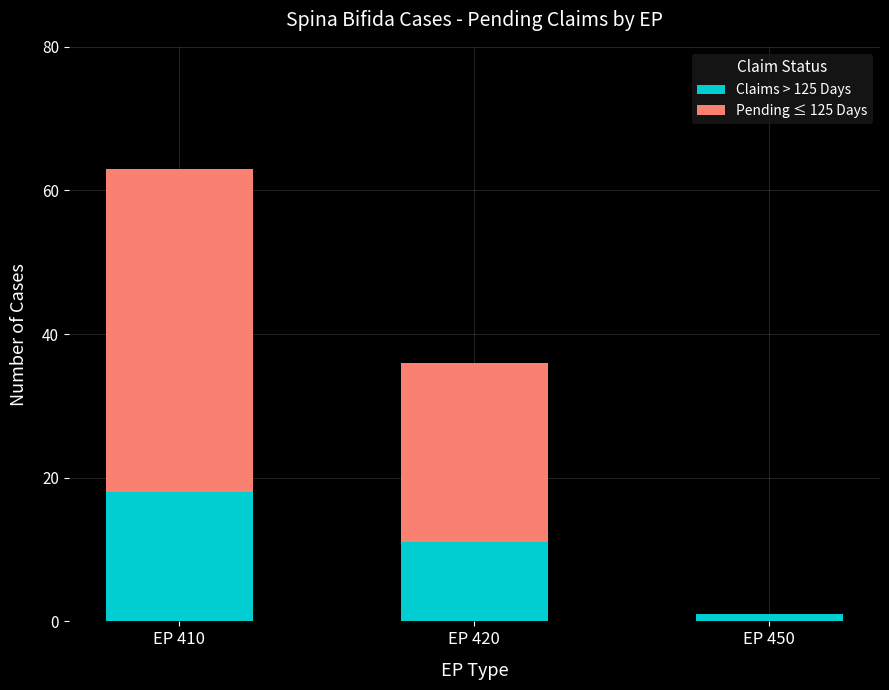

Which category has the highest value in the Claims > 125 Days series?

EP 410